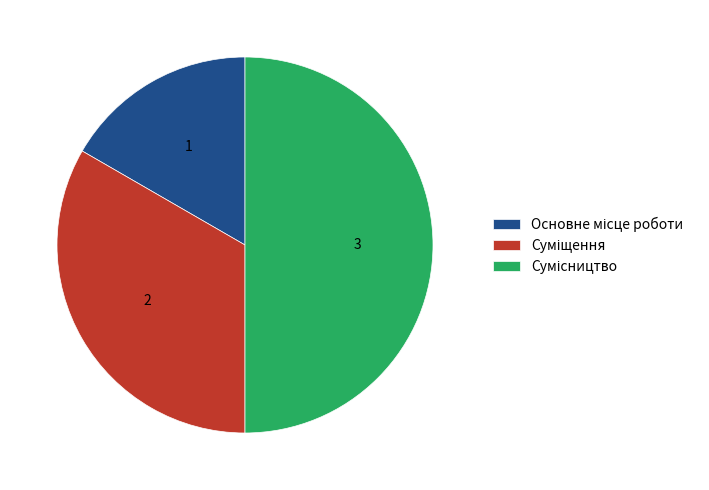

Count the number of slices in the pie.

3